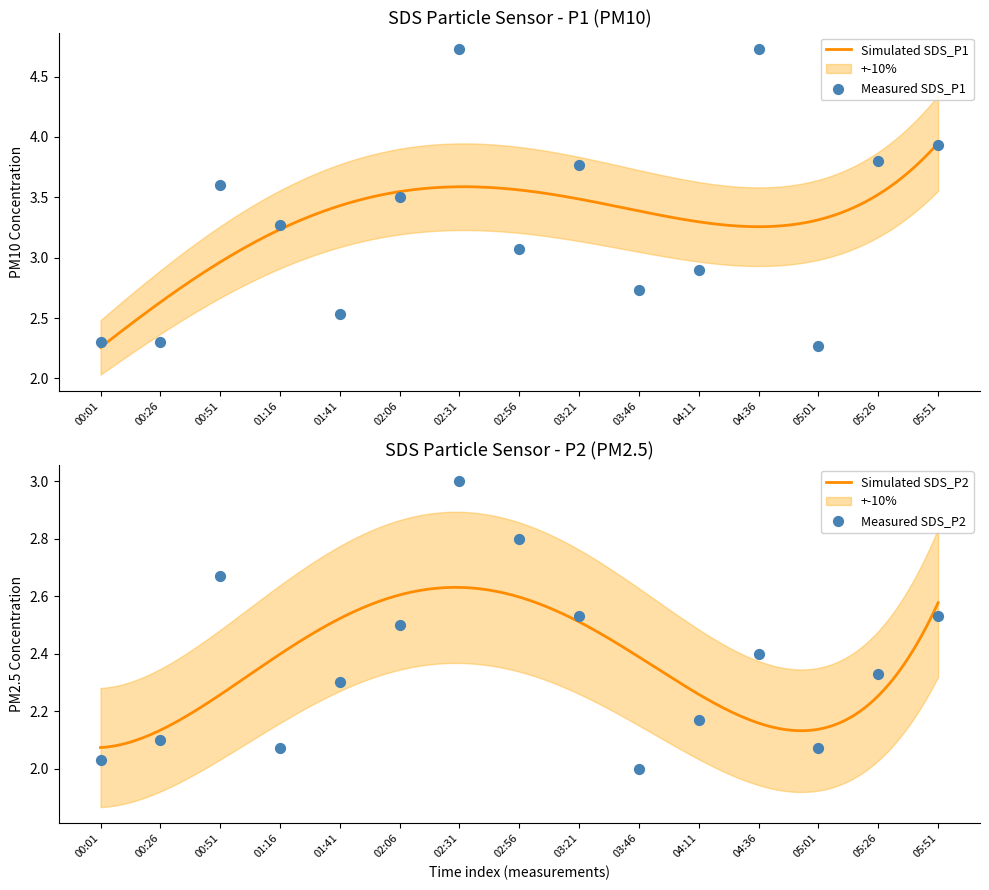

Which series has the largest total across all categories?

SDS_P1